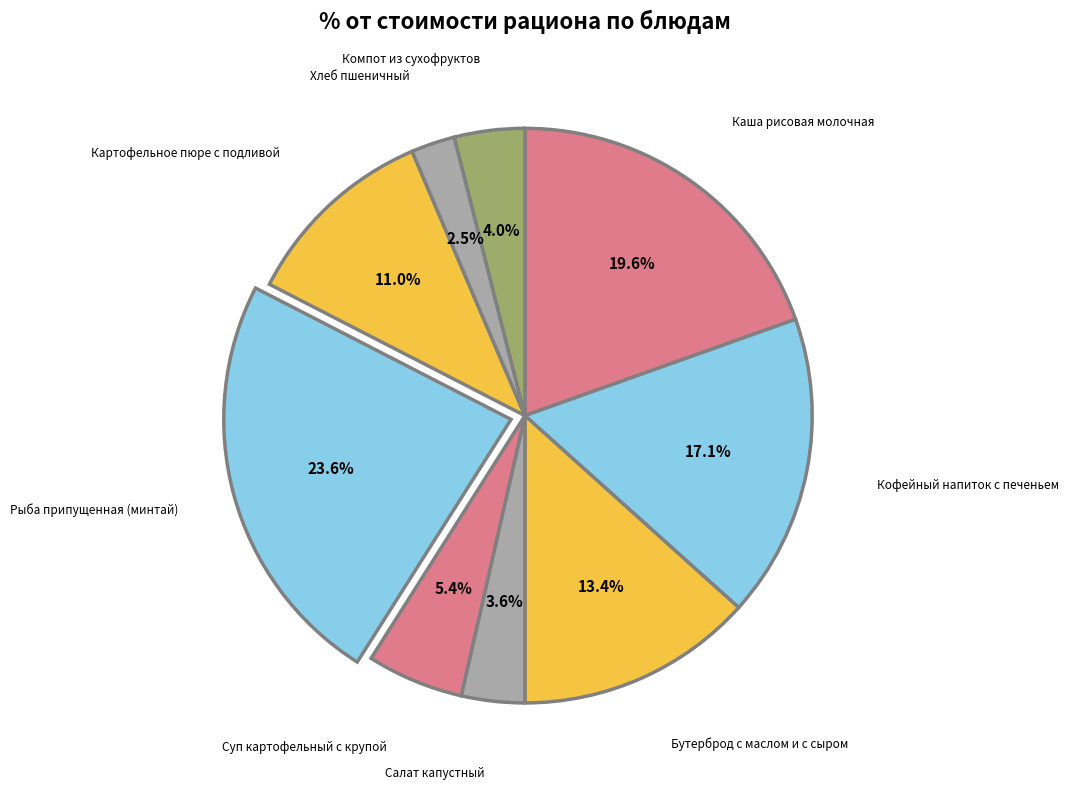

Is there a majority slice in this chart?

No